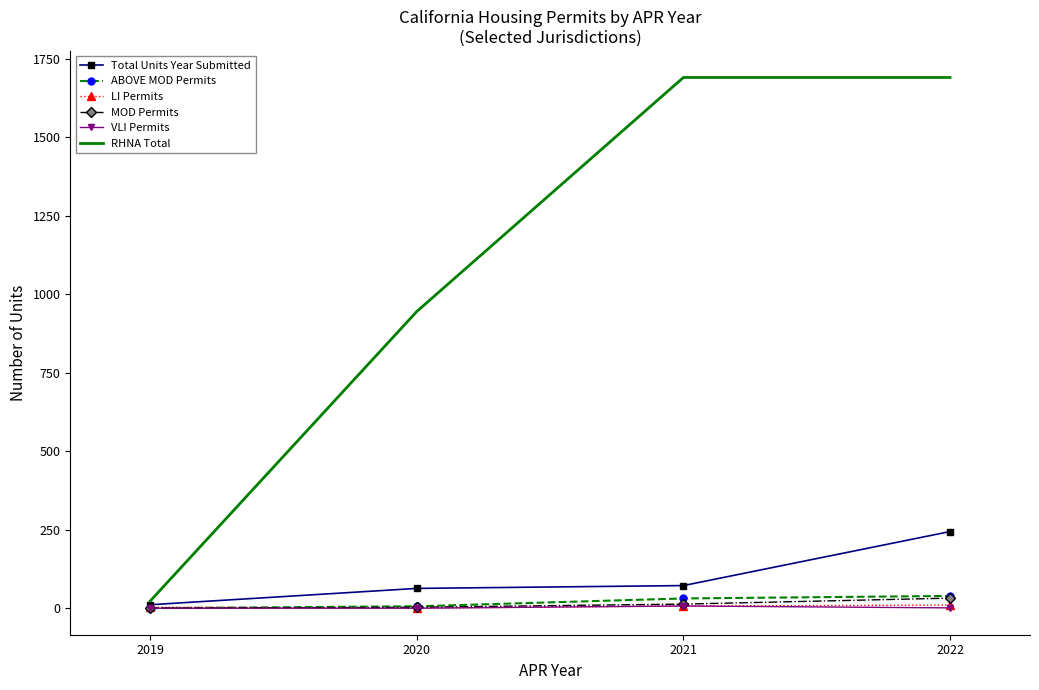

Is it true that ABOVE MOD Permits equals 31 at 2021?

True